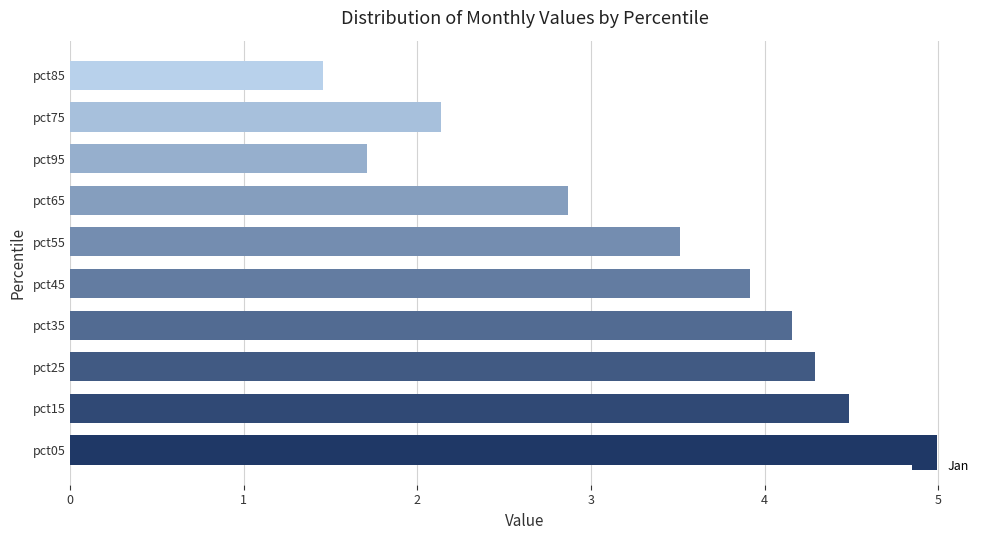

At which label is the value closest to 3?

pct65